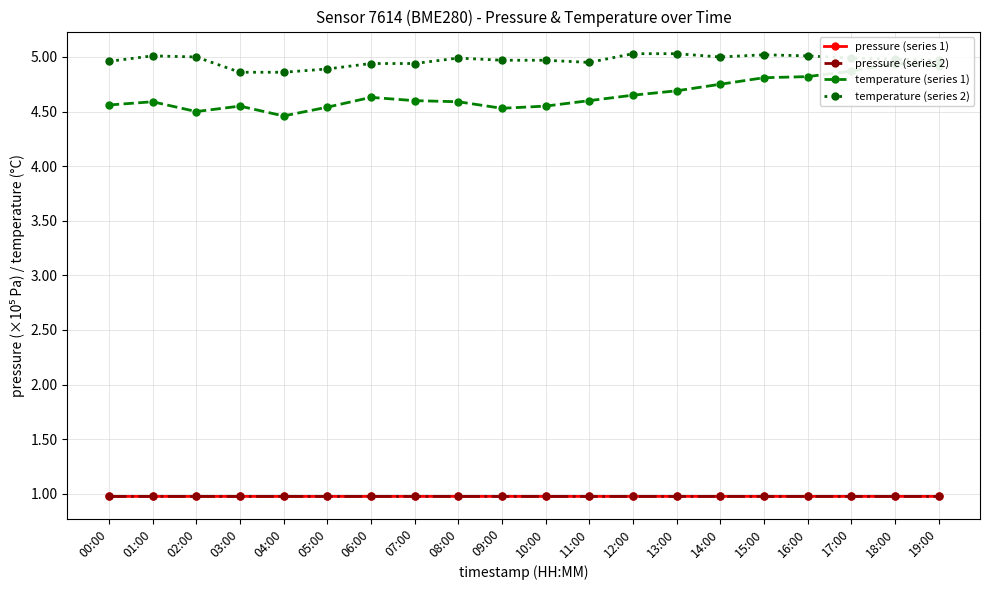

Reading left to right, extract all data points from this chart.

pressure (series 1): 00:00=1.0	01:00=1.0	02:00=1.0	03:00=1.0	04:00=1.0	05:00=1.0	06:00=1.0	07:00=1.0	08:00=1.0	09:00=1.0	10:00=1.0	11:00=1.0	12:00=1.0	13:00=1.0	14:00=1.0	15:00=1.0	16:00=1.0	17:00=1.0	18:00=1.0	19:00=1.0
pressure (series 2): 00:00=1.0	01:00=1.0	02:00=1.0	03:00=1.0	04:00=1.0	05:00=1.0	06:00=1.0	07:00=1.0	08:00=1.0	09:00=1.0	10:00=1.0	11:00=1.0	12:00=1.0	13:00=1.0	14:00=1.0	15:00=1.0	16:00=1.0	17:00=1.0	18:00=1.0	19:00=1.0
temperature (series 1): 00:00=4.6	01:00=4.6	02:00=4.5	03:00=4.5	04:00=4.5	05:00=4.5	06:00=4.6	07:00=4.6	08:00=4.6	09:00=4.5	10:00=4.5	11:00=4.6	12:00=4.7	13:00=4.7	14:00=4.8	15:00=4.8	16:00=4.8	17:00=4.9	18:00=4.9	19:00=4.9
temperature (series 2): 00:00=5.0	01:00=5.0	02:00=5.0	03:00=4.9	04:00=4.9	05:00=4.9	06:00=4.9	07:00=4.9	08:00=5.0	09:00=5.0	10:00=5.0	11:00=5.0	12:00=5.0	13:00=5.0	14:00=5.0	15:00=5.0	16:00=5.0	17:00=5.0	18:00=5.0	19:00=5.0